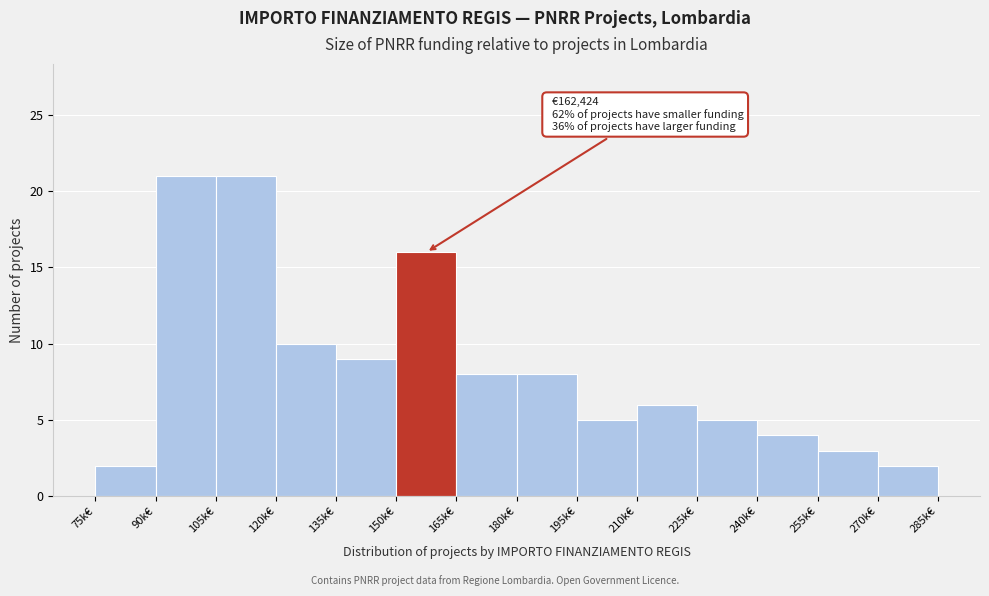

Reading right to left, extract all data points from this chart.

270k€=2	255k€=3	240k€=4	225k€=5	210k€=6	195k€=5	180k€=8	165k€=8	150k€=16	135k€=9	120k€=10	105k€=21	90k€=21	75k€=2